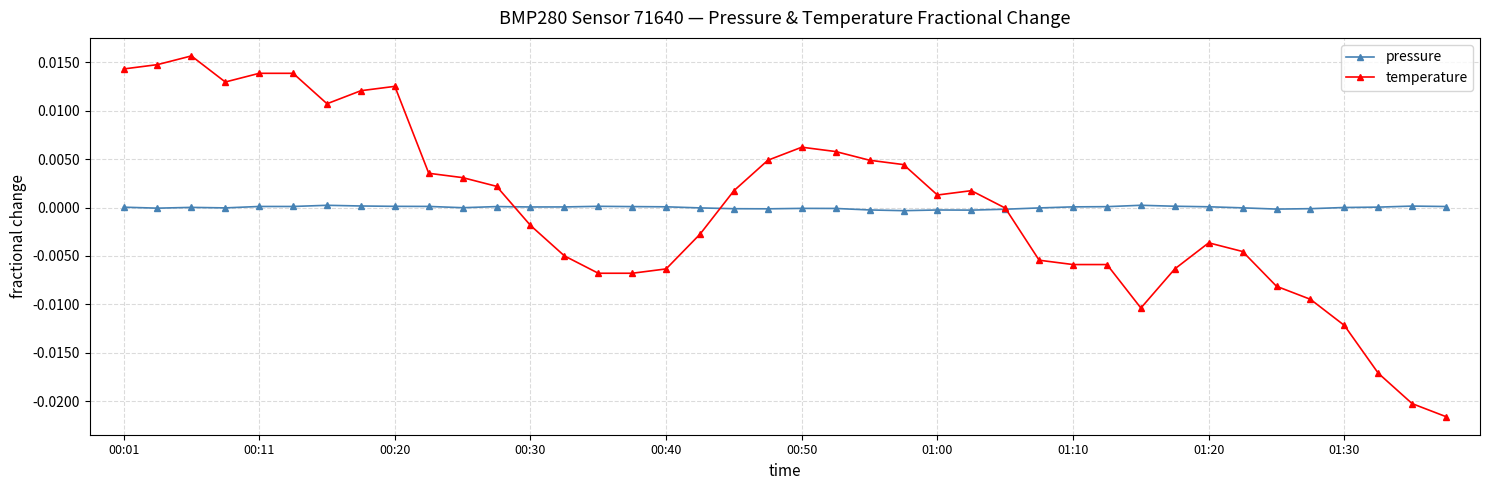

True or false: temperature has more than 0 points higher than both neighbors.

True